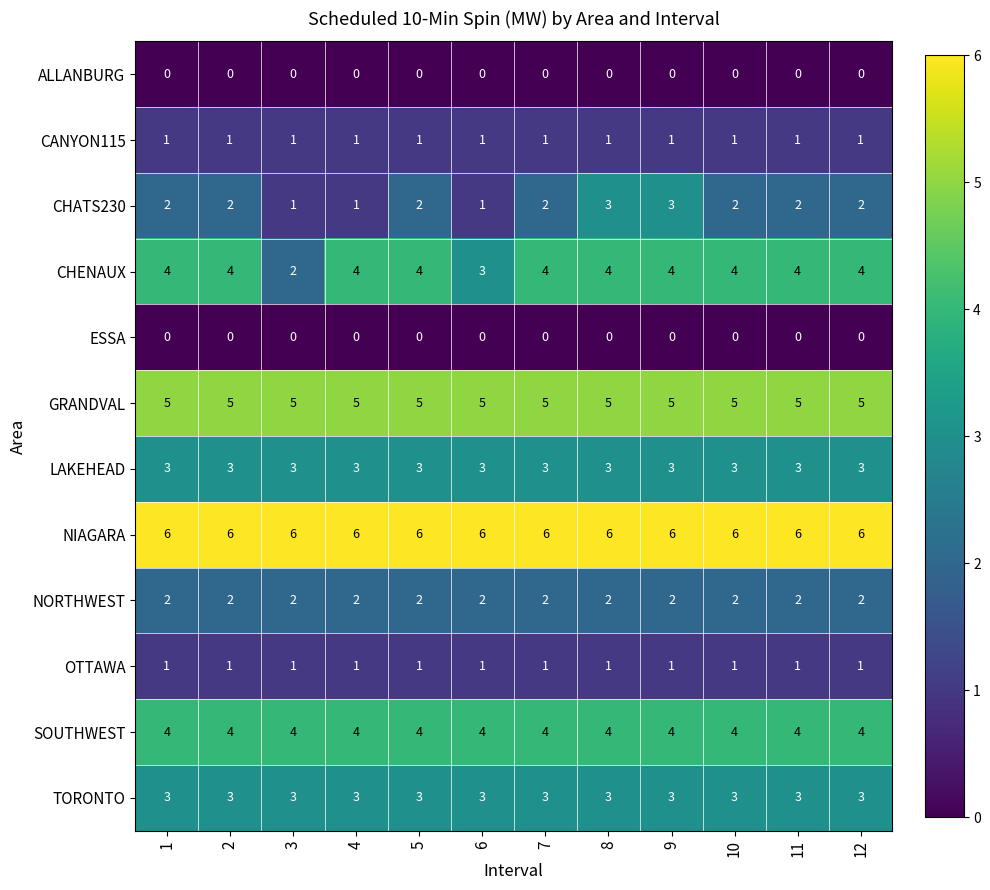

Is it true that CHENAUX equals 4 at 9?

True